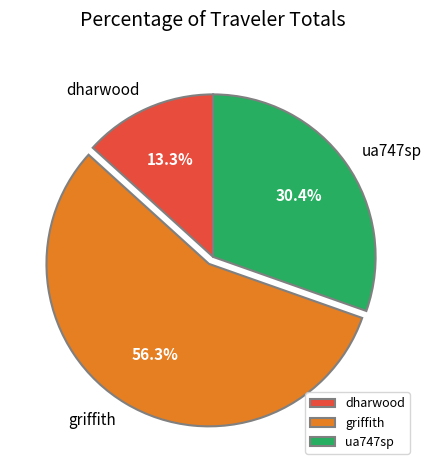

The ua747sp slice represents 18% of the pie. True or false?

False